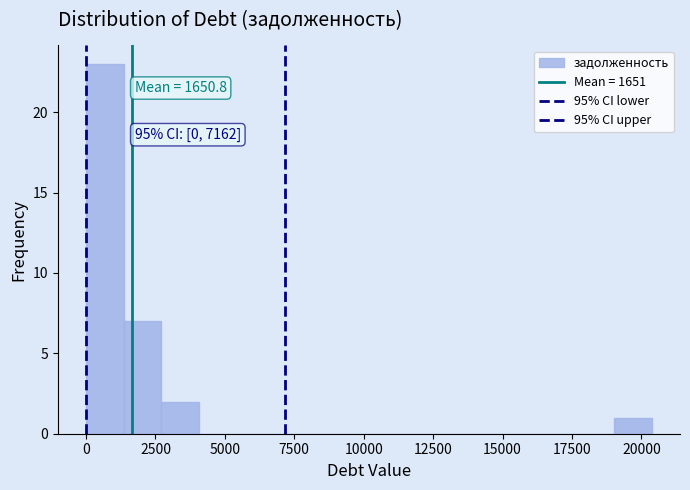

Around what value on the x-axis is the tallest bar? Give the approximate position of its centre, as read against the axis.

500